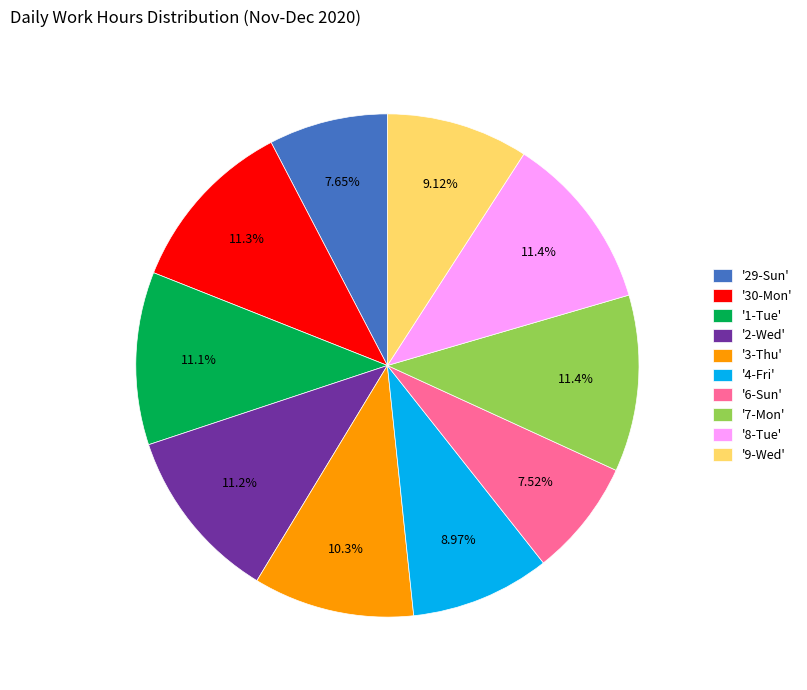

Does any single category account for the majority?

No